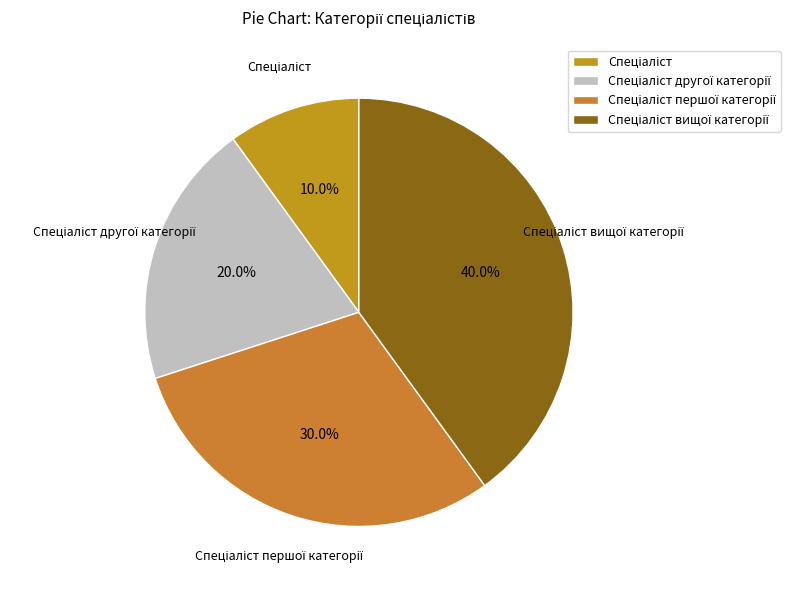

To the nearest percent, what is the difference between the largest and smallest slice percentages?

30%